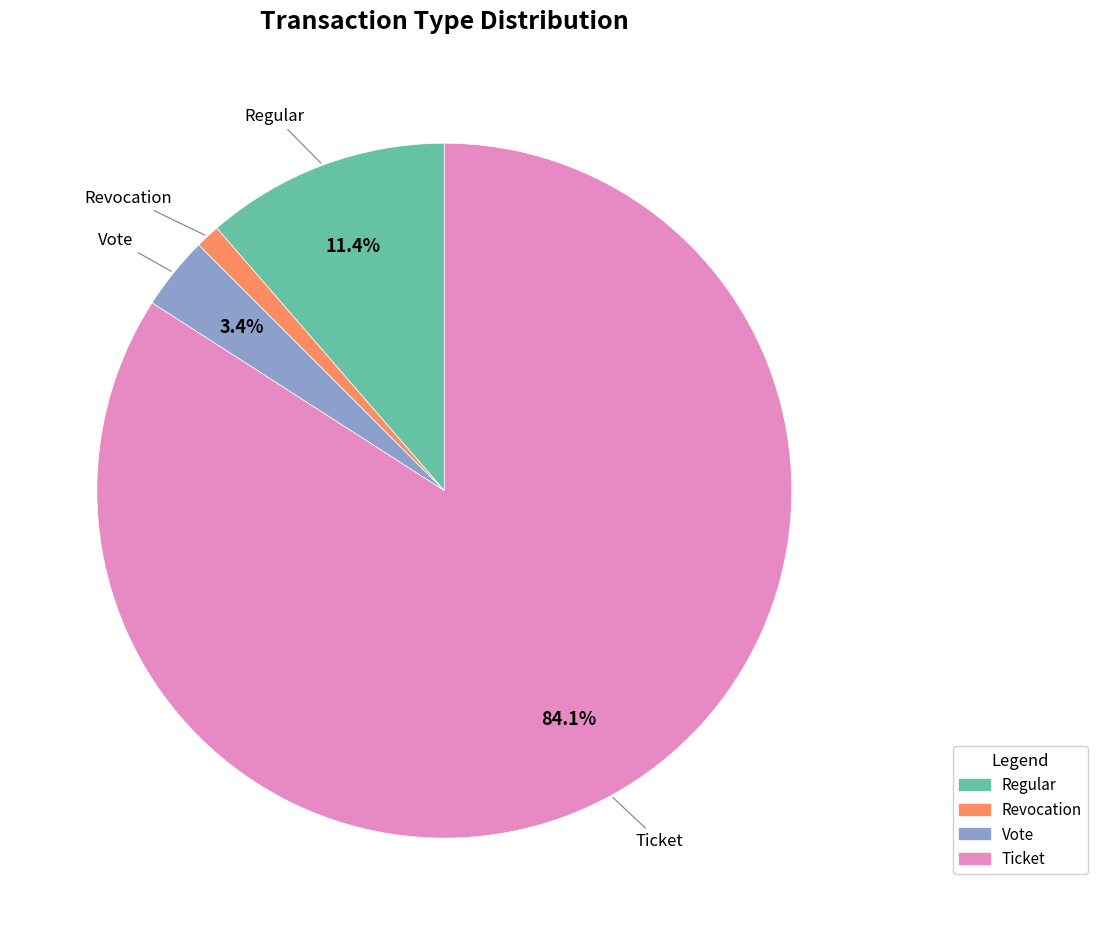

What portion of the pie excludes Ticket?

15.9%